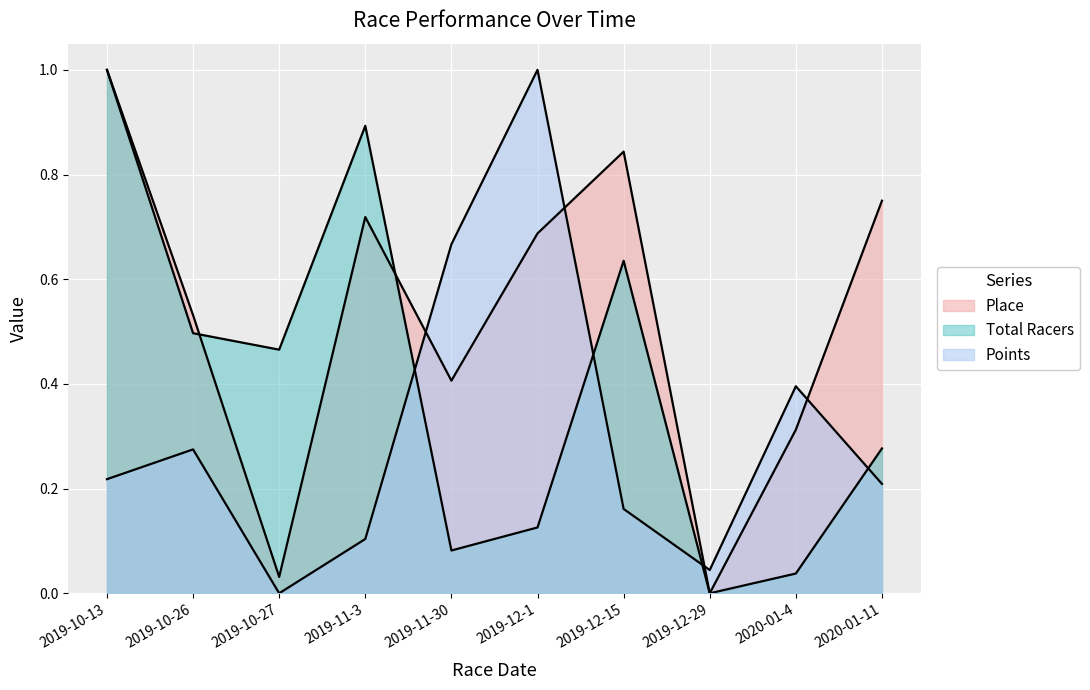

Reading left to right, extract all data points from this chart.

Place: 2019-10-13=1.0	2019-10-26=0.5	2019-10-27=0.0	2019-11-3=0.7	2019-11-30=0.4	2019-12-1=0.7	2019-12-15=0.8	2019-12-29=0.0	2020-01-4=0.3	2020-01-11=0.7
Total Racers: 2019-10-13=1.0	2019-10-26=0.5	2019-10-27=0.5	2019-11-3=0.9	2019-11-30=0.1	2019-12-1=0.1	2019-12-15=0.6	2019-12-29=0.0	2020-01-4=0.0	2020-01-11=0.3
Points: 2019-10-13=0.2	2019-10-26=0.3	2019-10-27=0.0	2019-11-3=0.1	2019-11-30=0.7	2019-12-1=1.0	2019-12-15=0.2	2019-12-29=0.0	2020-01-4=0.4	2020-01-11=0.2